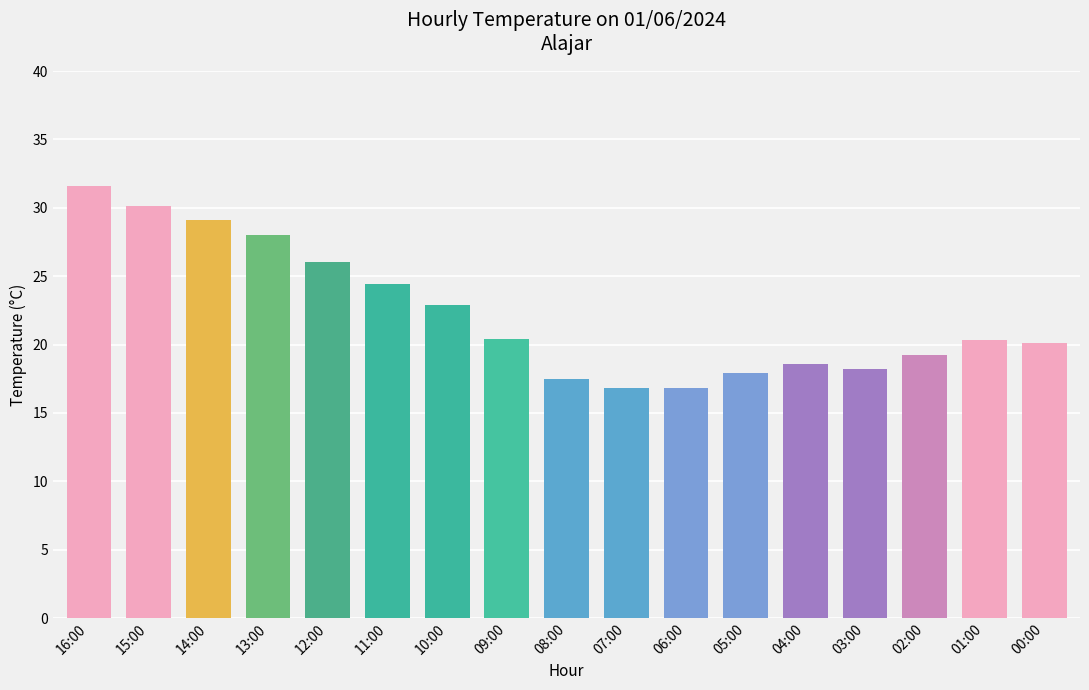

Approximately how many times larger is the value at 09:00 compared to 03:00?

1.1